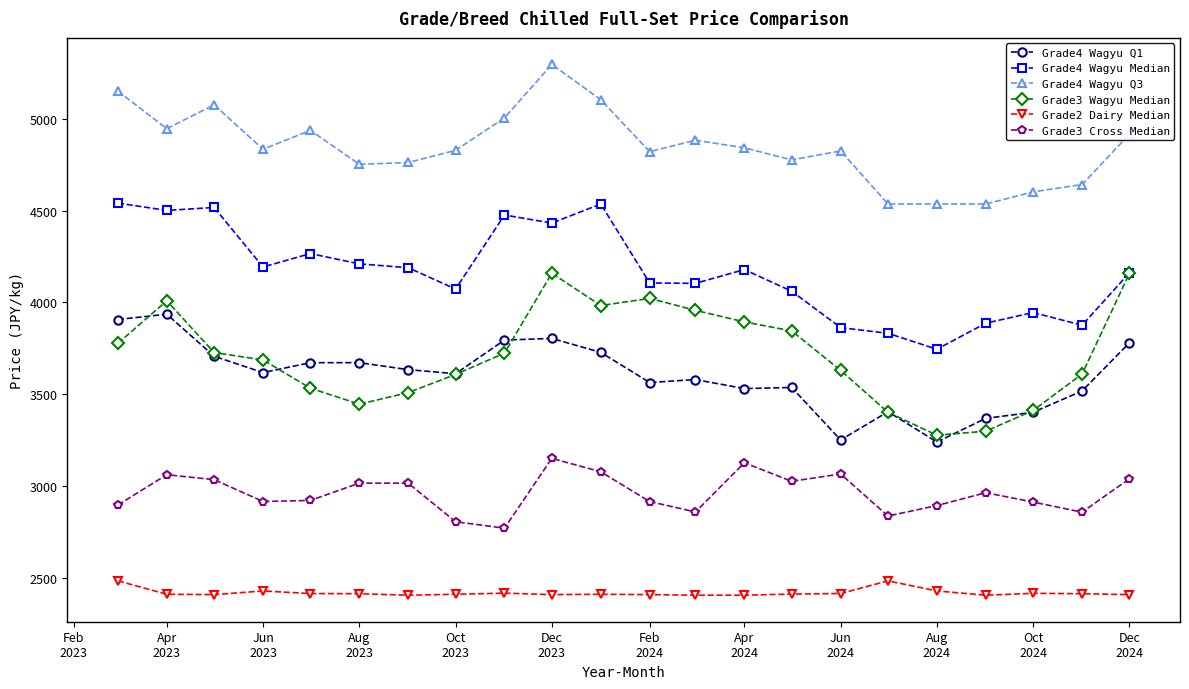

True or false: Grade4 Wagyu Q3 has more than 0 interior local peaks.

True